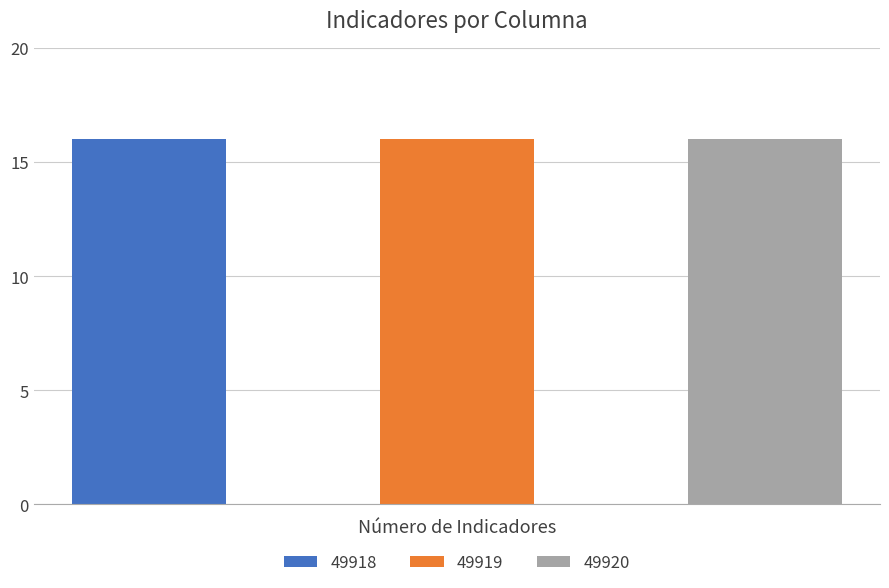

Rank the series by their maximum value, from lowest to highest.

49918, 49919, 49920